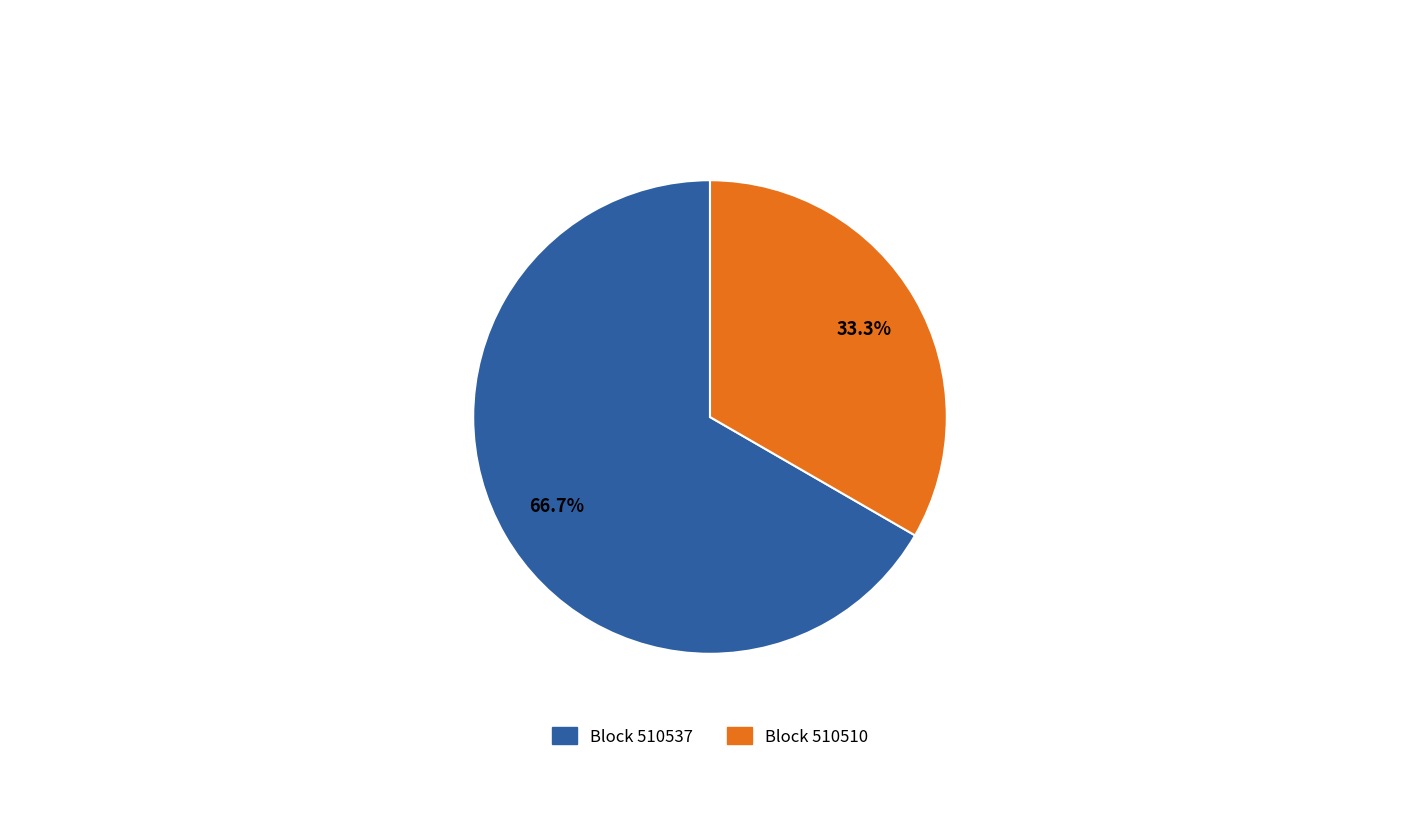

Is there a majority slice in this chart?

Yes